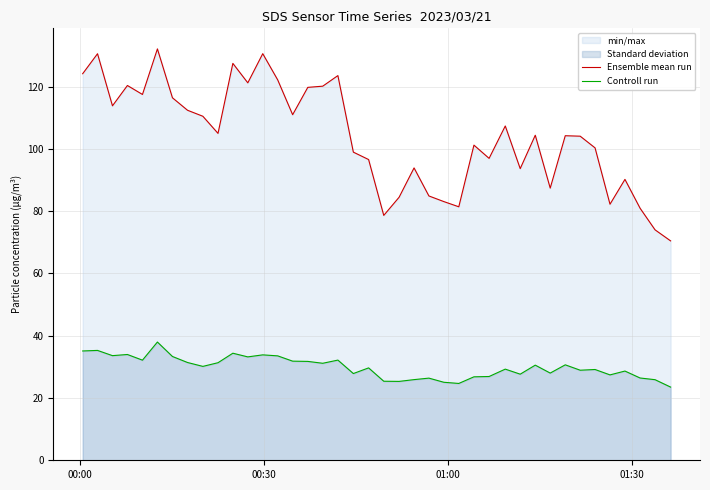

Rank the series by their average value, from lowest to highest.

Controll run, Ensemble mean run